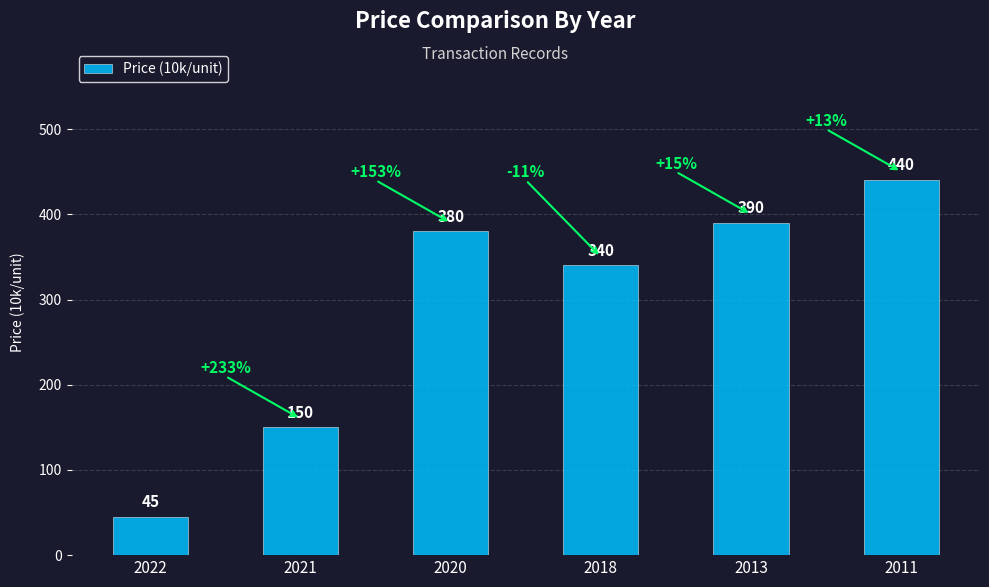

List the labels in order of value, smallest first.

2022, 2021, 2018, 2020, 2013, 2011